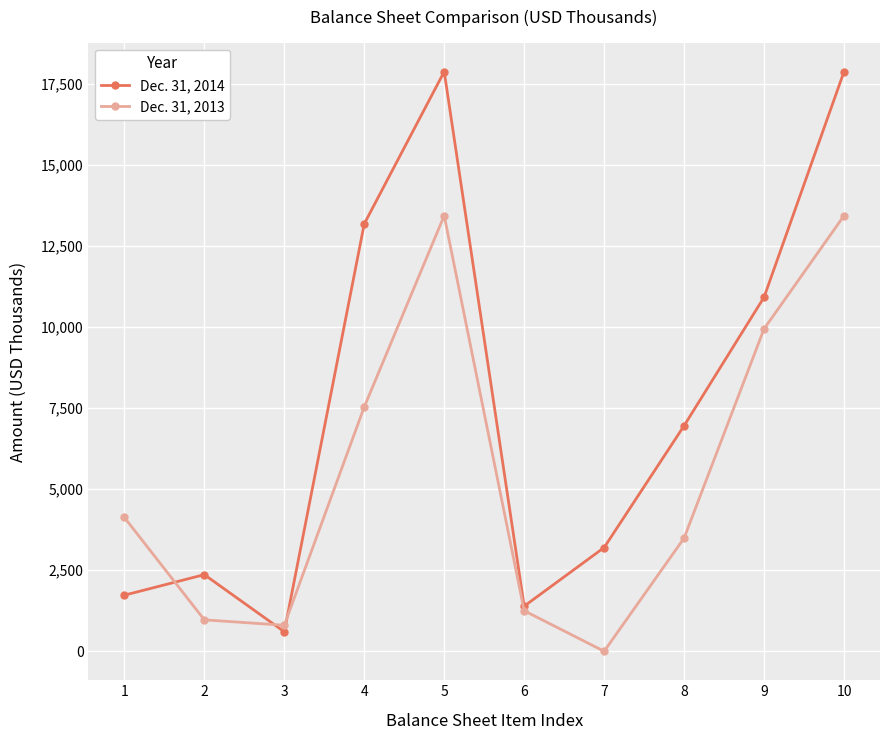

How many interior local peaks does the Dec. 31, 2014 series have?

2